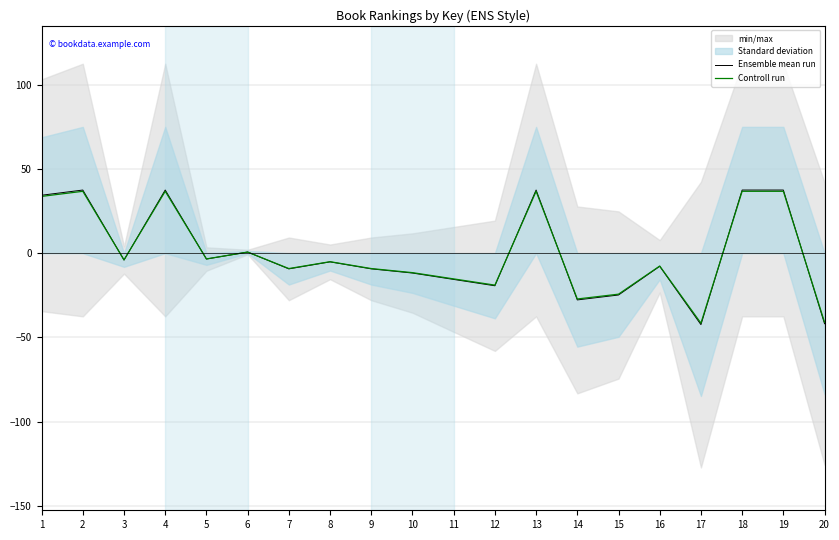

How many values in Ensemble mean run are below zero?

13